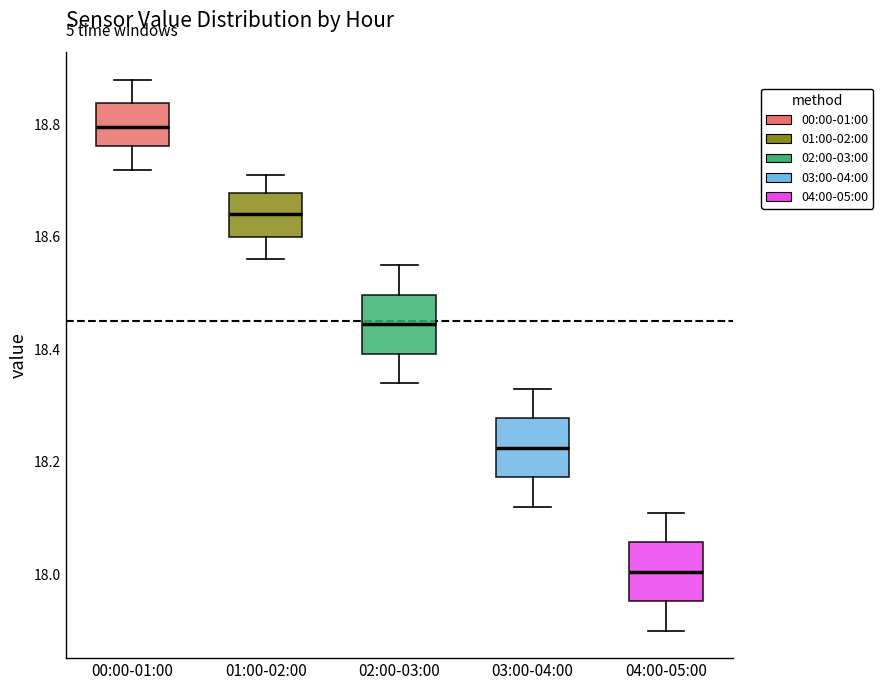

Reading left to right, transcribe this box plot: for each box, give where its median line is, the range the box spans, and where its two whiskers end, as read against the y-axis. The values are not printed on the chart, so give them approximately, as read against the axis.

00:00-01:00: median 18.80, box 18.76 to 18.84, whiskers 18.72 to 18.88
01:00-02:00: median 18.64, box 18.60 to 18.68, whiskers 18.56 to 18.72
02:00-03:00: median 18.44, box 18.40 to 18.50, whiskers 18.34 to 18.56
03:00-04:00: median 18.22, box 18.18 to 18.28, whiskers 18.12 to 18.34
04:00-05:00: median 18.00, box 17.96 to 18.06, whiskers 17.90 to 18.12